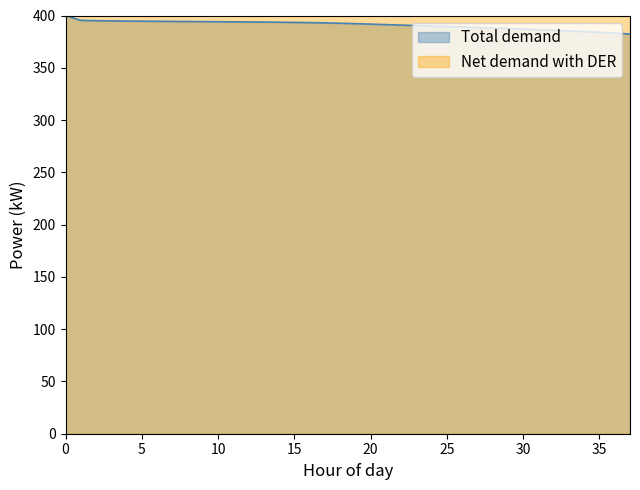

How many lines are shown in the chart?

2